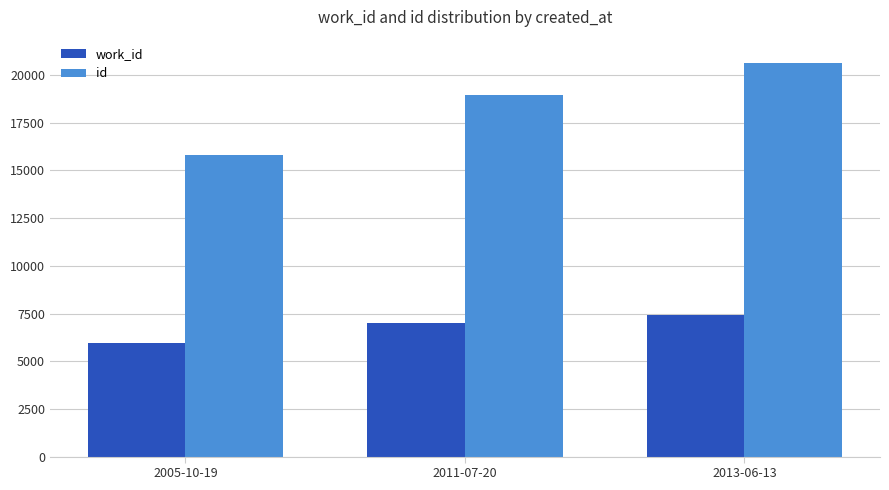

What is the label of the 3rd bar from the left?

2013-06-13